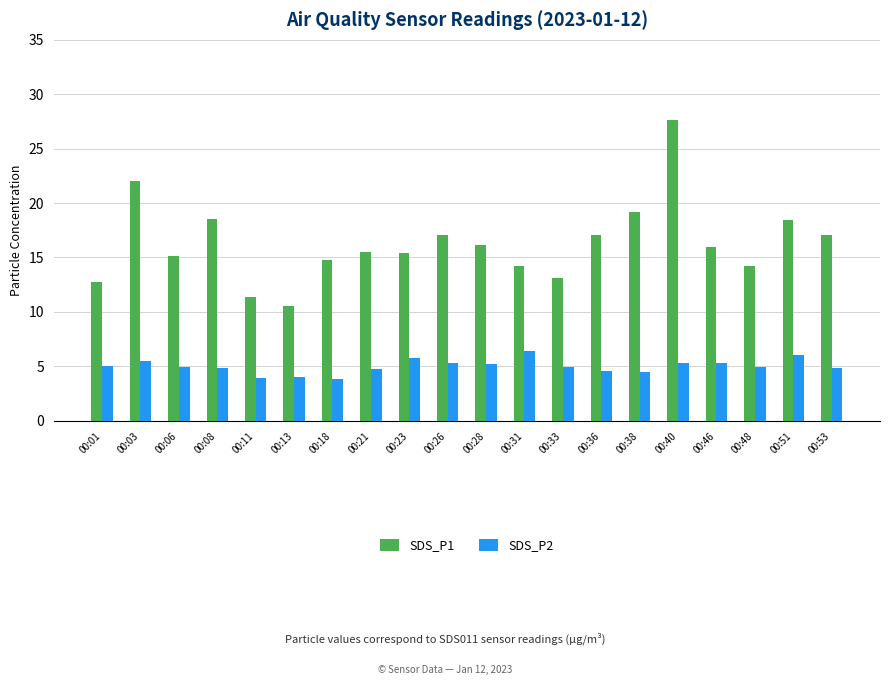

What is the maximum value shown in the chart?

27.6